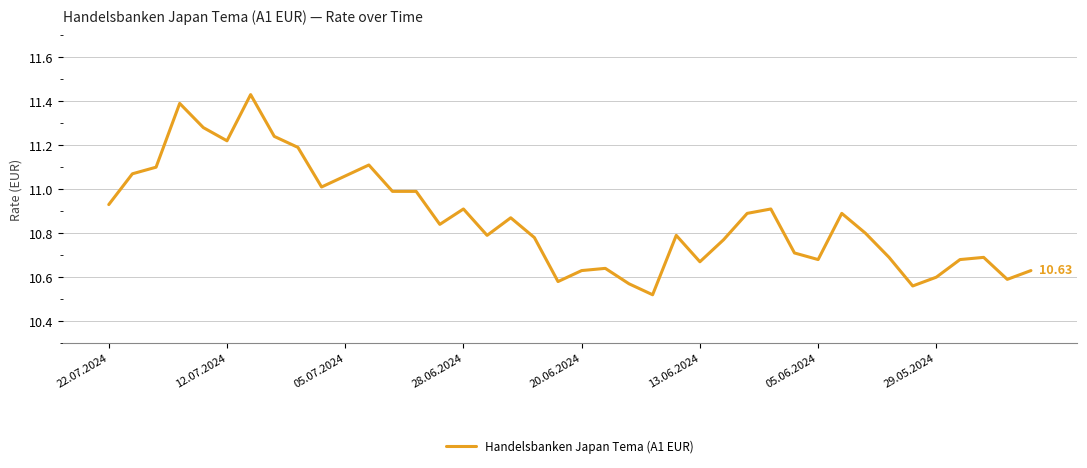

How many lines are shown in the chart?

1